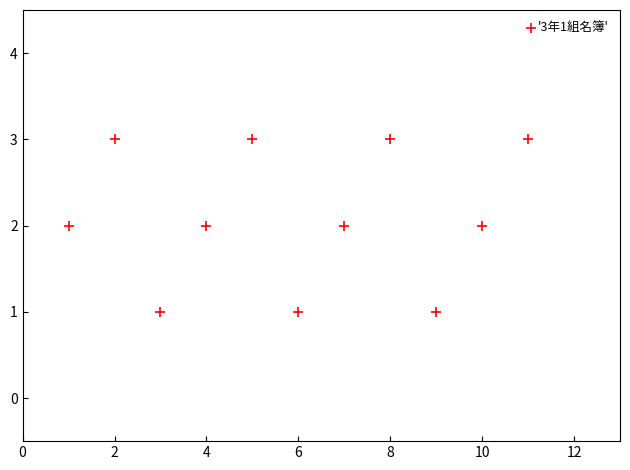

What is the average X value?

6